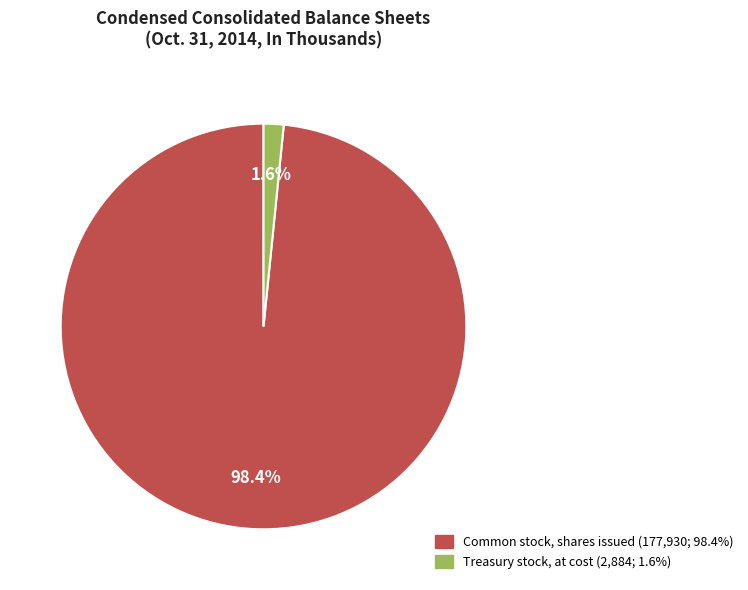

Is there any slice that represents more than half of the pie?

Yes